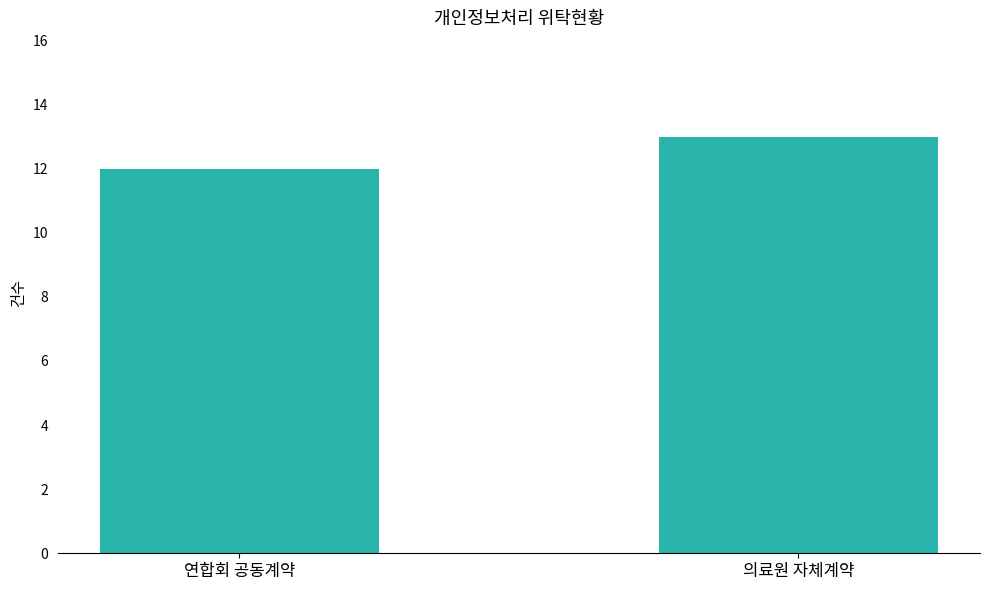

Does the chart contain any negative values?

No